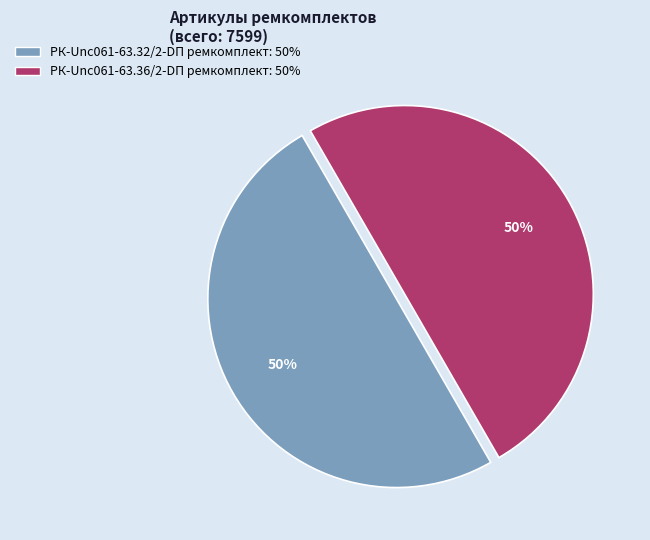

To the nearest percent, what portion does РК-Unc061-63.32/2-DП ремкомплект represent?

50%